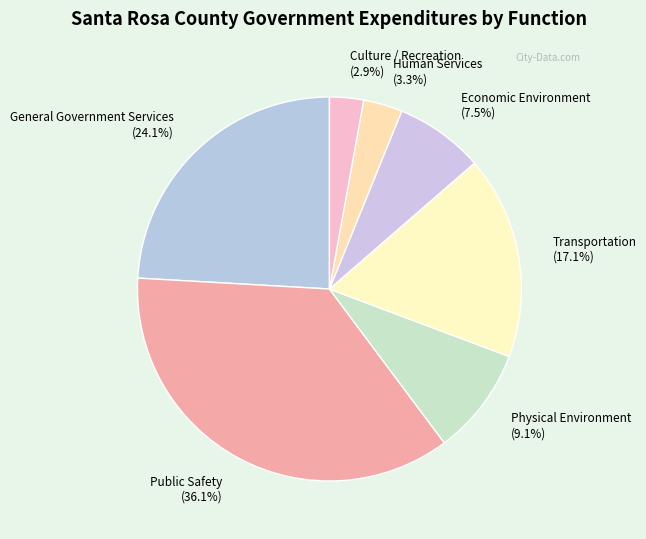

To the nearest percent, what percentage of the pie is Human Services?

3%